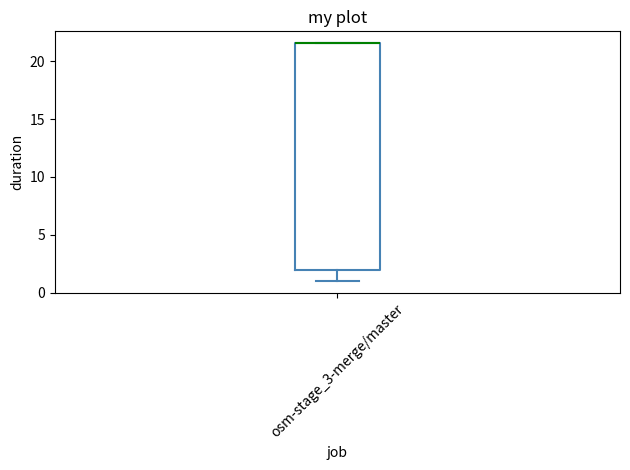

Read this box plot against the y-axis: the position of the median line, the range covered by the box, and the ends of both whiskers. The values are not printed on the chart, so give them approximately, as read against the axis.

median 21.5 (drawn on the box's upper edge), box 2.0 to 21.5, whiskers 1.0 to 21.5